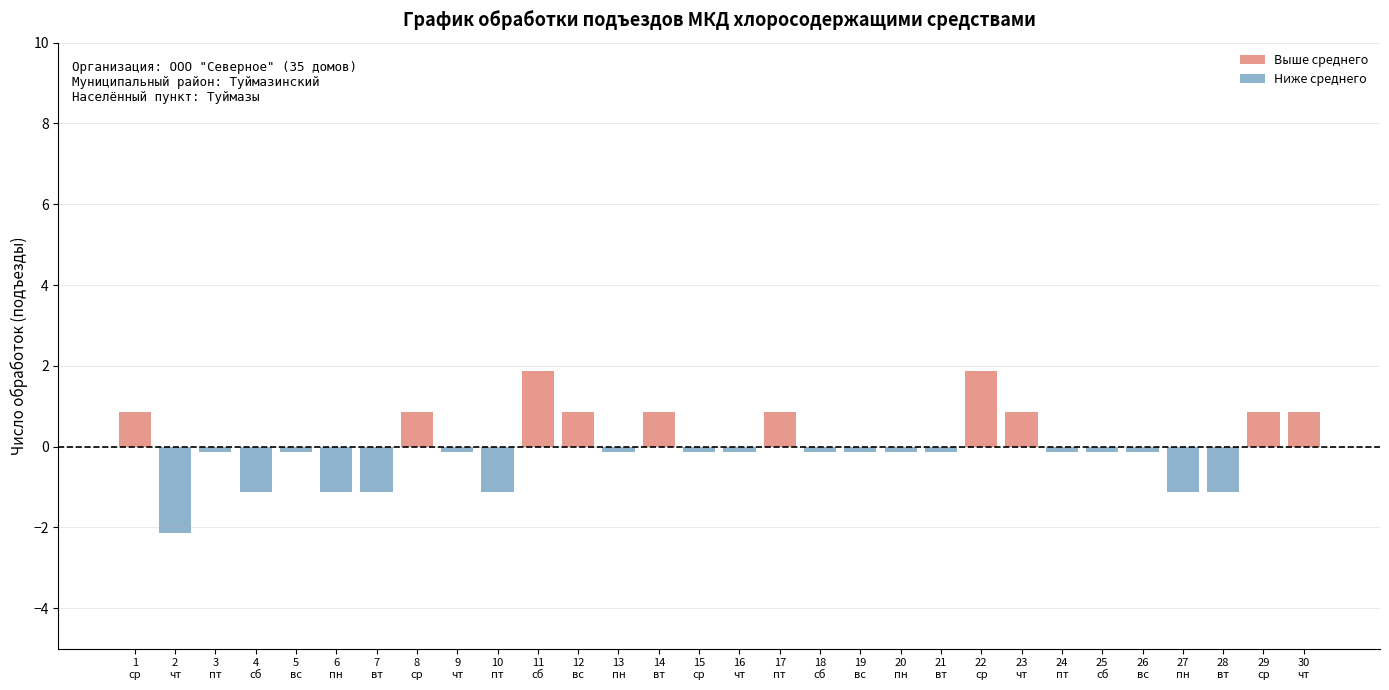

What is the spread (max minus min) of values at 5
вс?

0.1